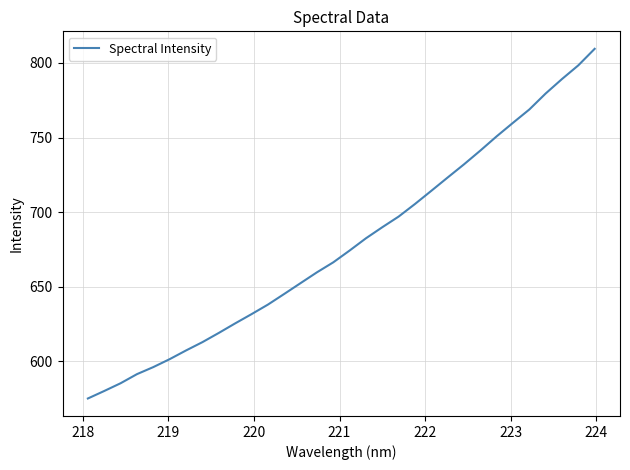

What is the greatest value displayed?

809.5